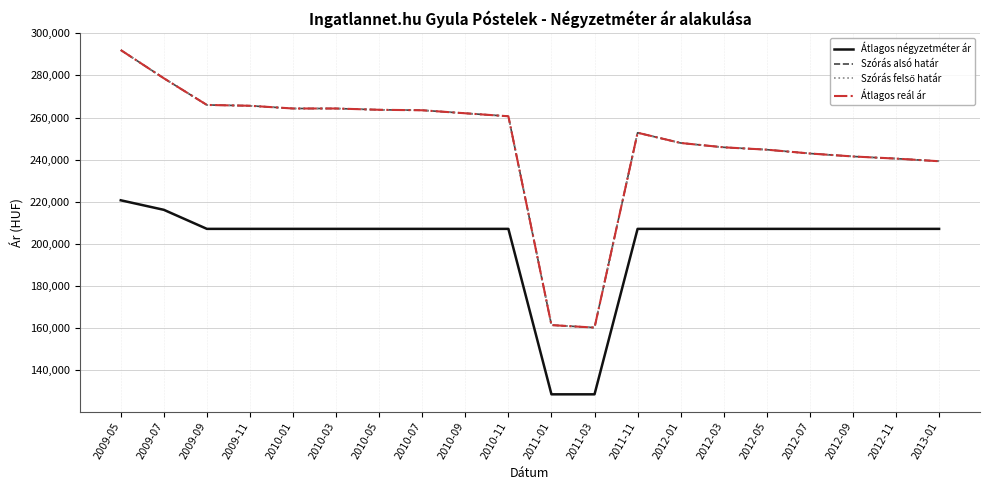

At which category is the sum across all series the highest?

2009-05